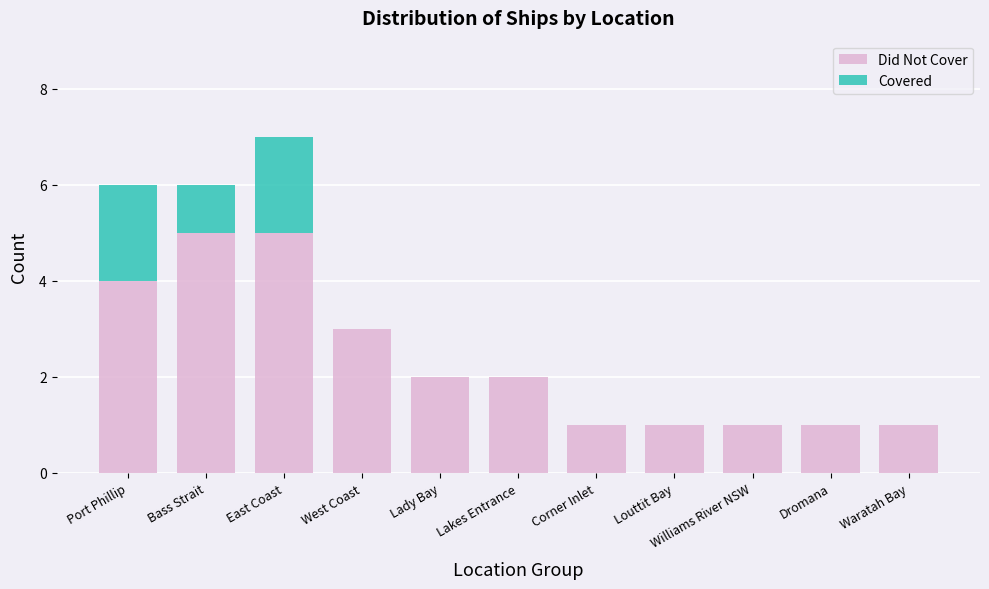

At which category is the sum across all series the highest?

East Coast